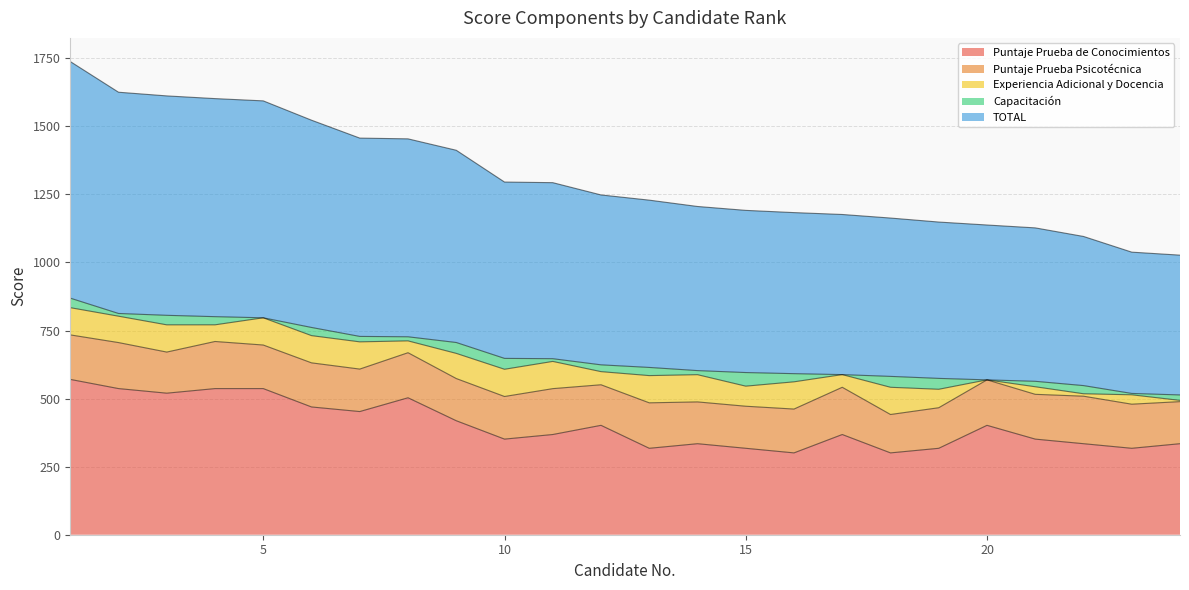

Read the Puntaje Prueba Psicotécnica value at 5.

160.0